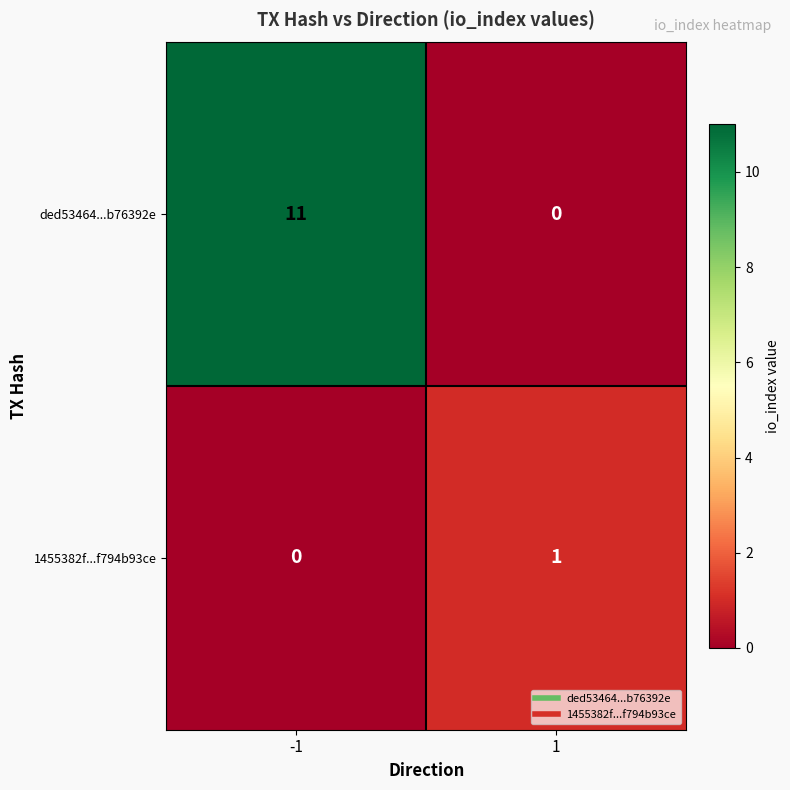

Between -1 and 1, which series saw the biggest shift?

ded53464...b76392e